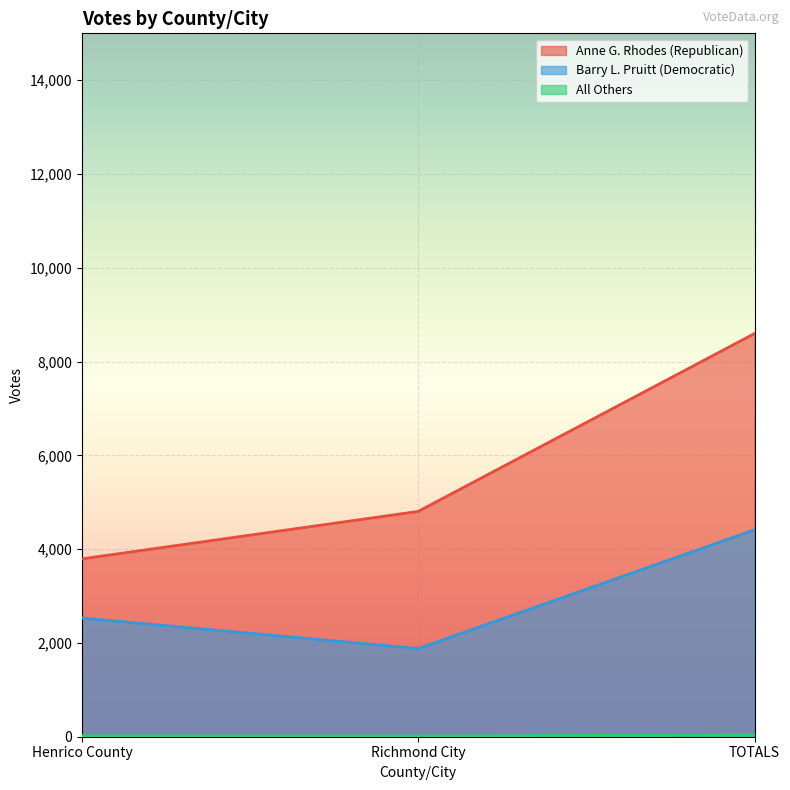

Reading left to right, list all the values displayed in this chart.

Anne G. Rhodes (Republican): Henrico County=3793	Richmond City=4805	TOTALS=8598
Barry L. Pruitt (Democratic): Henrico County=2532	Richmond City=1881	TOTALS=4413
All Others: Henrico County=21	Richmond City=17	TOTALS=38